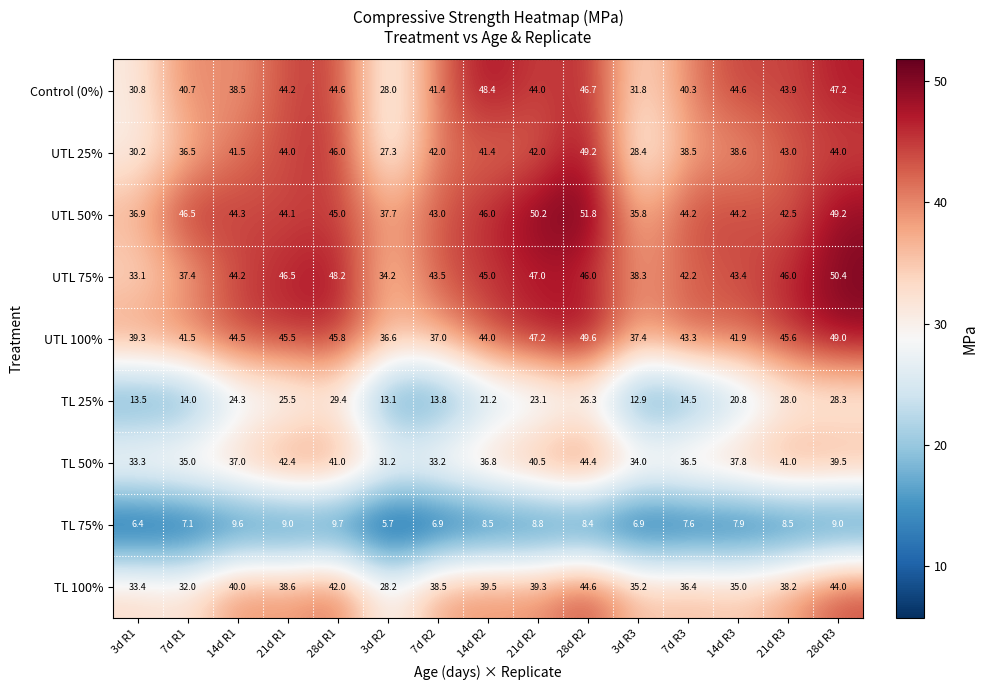

At how many categories does at least one series exceed 34?

15